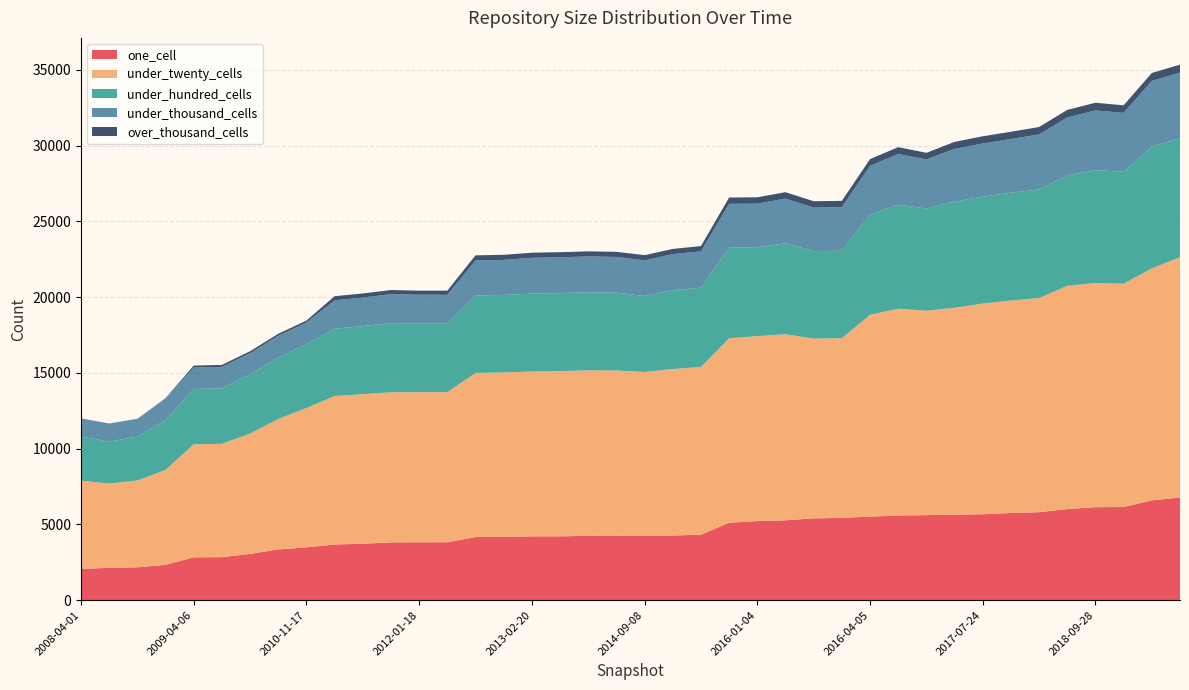

Reading left to right, what are all the values shown in this chart?

one_cell: 2061	2133	2168	2333	2827	2840	3052	3348	3484	3677	3724	3815	3821	3823	4165	4189	4210	4215	4246	4250	4254	4267	4320	5113	5219	5273	5402	5431	5519	5584	5616	5635	5673	5752	5808	6012	6140	6148	6589	6774
under_twenty_cells: 5831	5560	5735	6265	7465	7481	7944	8616	9201	9800	9875	9905	9911	9908	10837	10843	10886	10905	10925	10912	10806	10991	11074	12174	12213	12279	11867	11861	13319	13654	13491	13666	13905	14029	14137	14738	14797	14743	15314	15865
under_hundred_cells: 2905	2781	2888	3308	3647	3662	3907	4052	4212	4438	4496	4570	4526	4528	5116	5117	5144	5149	5153	5136	5023	5205	5238	5981	5870	6003	5773	5773	6602	6866	6750	7009	7055	7119	7164	7292	7451	7389	8043	7853
under_thousand_cells: 1202	1186	1182	1402	1415	1416	1400	1438	1430	1879	1881	1911	1902	1901	2311	2312	2361	2365	2366	2360	2345	2384	2393	2894	2873	2954	2876	2878	3231	3354	3238	3482	3512	3540	3636	3826	3939	3888	4329	4335
over_thousand_cells: 2	2	2	25	130	130	130	130	130	271	270	272	271	272	333	335	335	335	335	335	346	338	349	418	417	420	415	415	441	446	434	459	477	478	488	496	506	498	523	521